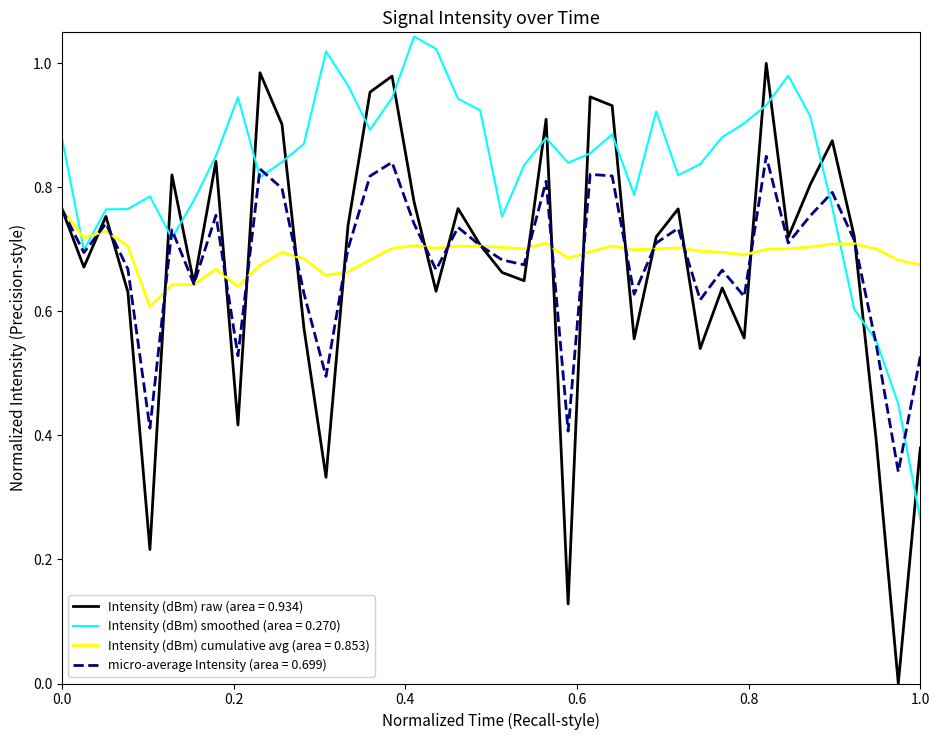

Rank the series by their maximum value, from highest to lowest.

Intensity (dBm) smoothed (area = 0.270), Intensity (dBm) raw (area = 0.934), micro-average Intensity (area = 0.699), Intensity (dBm) cumulative avg (area = 0.853)